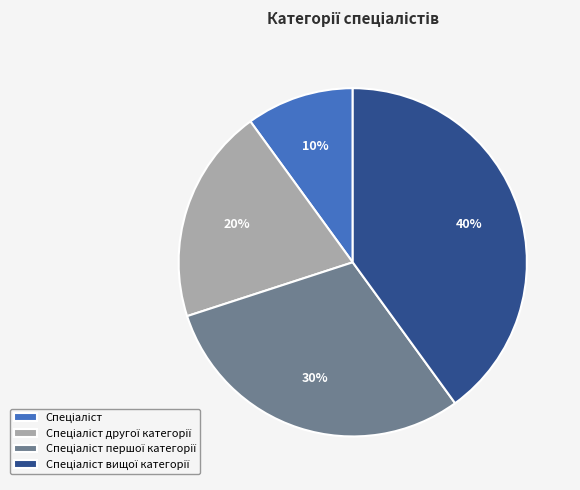

Is there any slice that represents more than half of the pie?

No